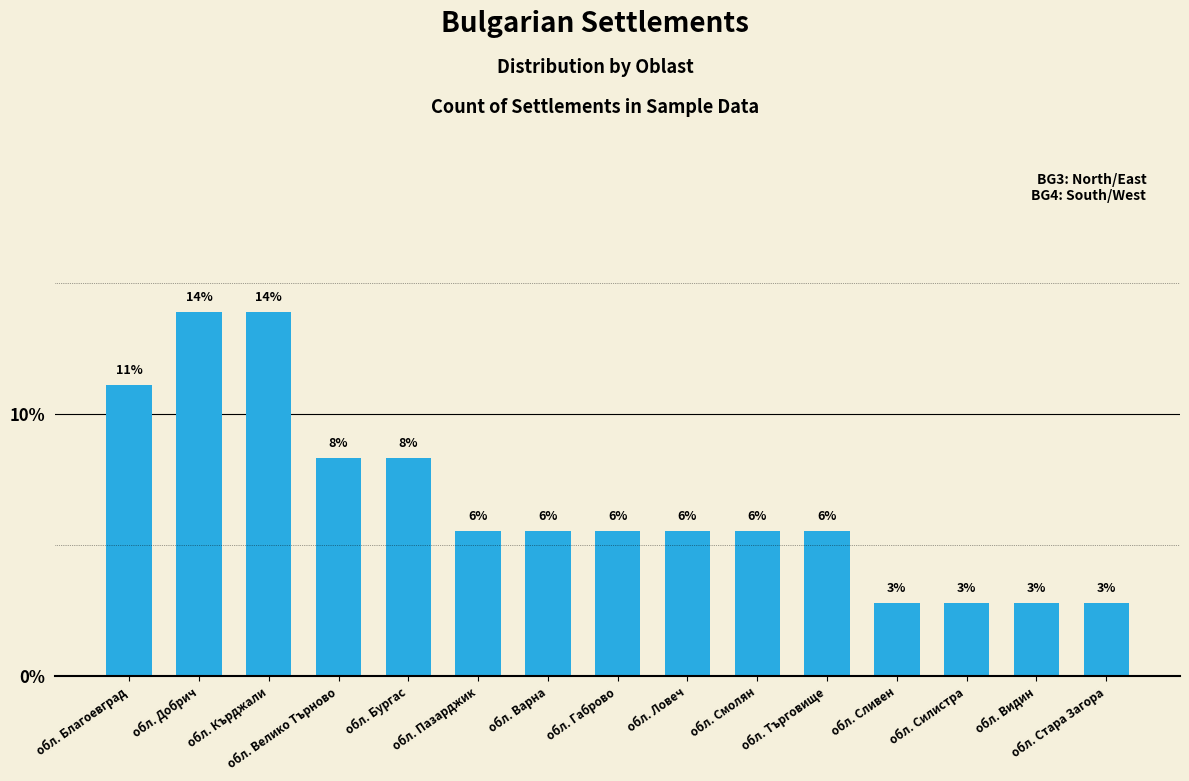

List the labels in order of value, largest first.

обл. Добрич, обл. Кърджали, обл. Благоевград, обл. Велико Търново, обл. Бургас, обл. Пазарджик, обл. Варна, обл. Габрово, обл. Ловеч, обл. Смолян, обл. Търговище, обл. Сливен, обл. Силистра, обл. Видин, обл. Стара Загора